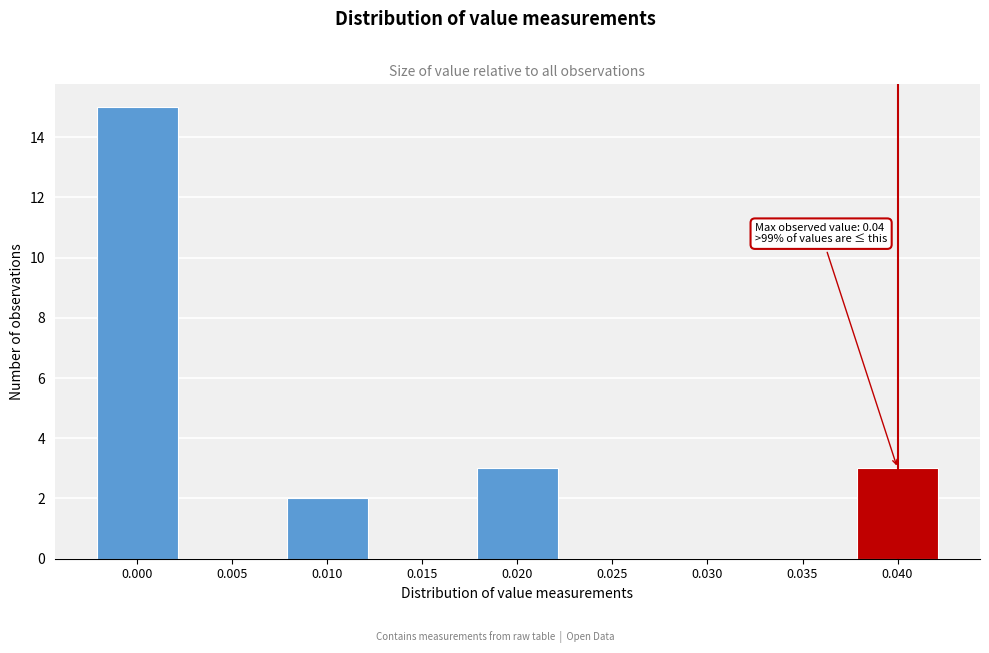

Reading right to left, transcribe all the data shown in this chart.

0.040=3	0.035=0	0.030=0	0.025=0	0.020=3	0.015=0	0.010=2	0.005=0	0.000=15